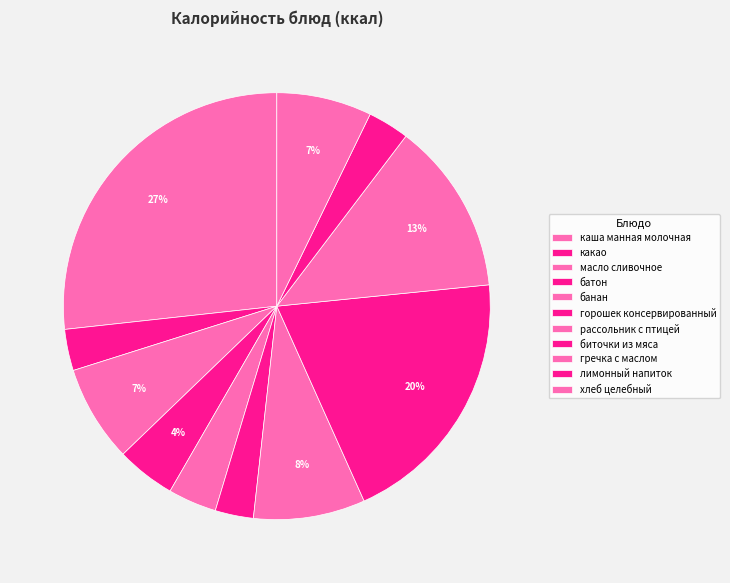

Which slice is the smallest?

горошек консервированный